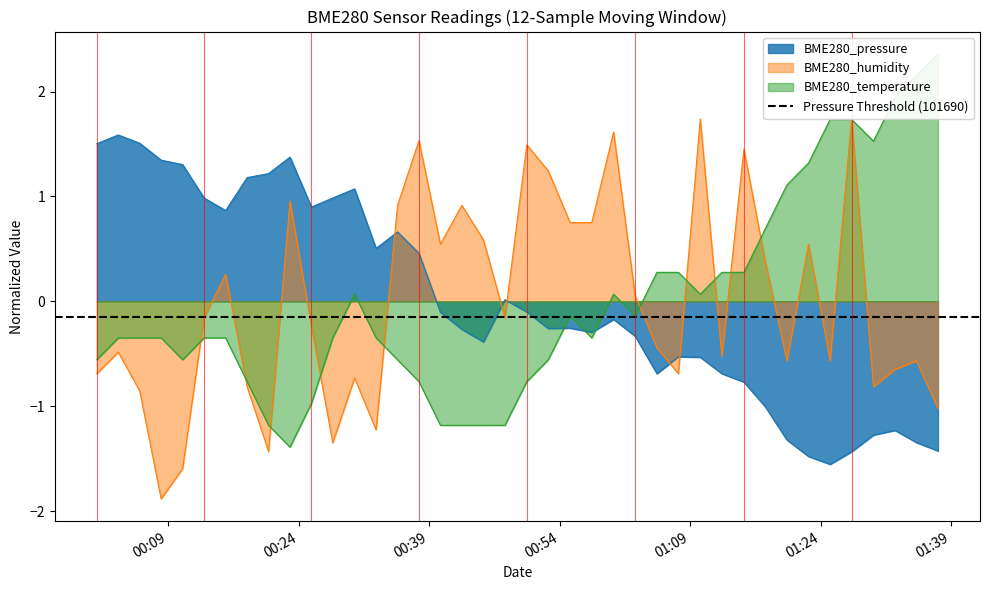

True or false: BME280_pressure has a value of 0.6 at 2021/10/20 00:27:54.

False